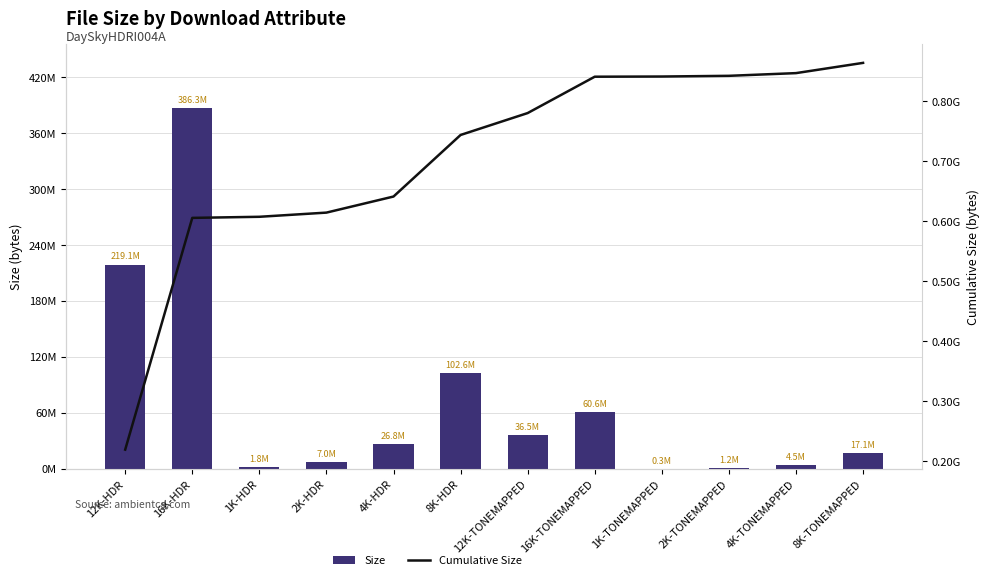

At how many categories does at least one series exceed 84130810?

12